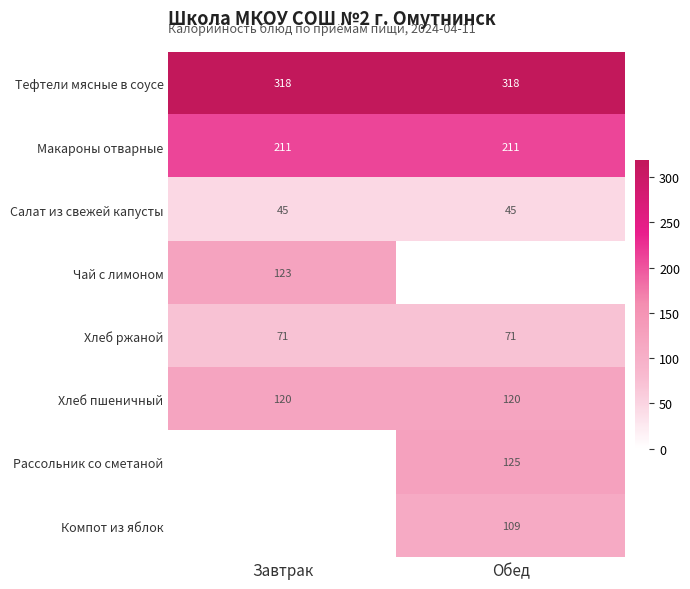

What is the sum of all Хлеб ржаной values?

142